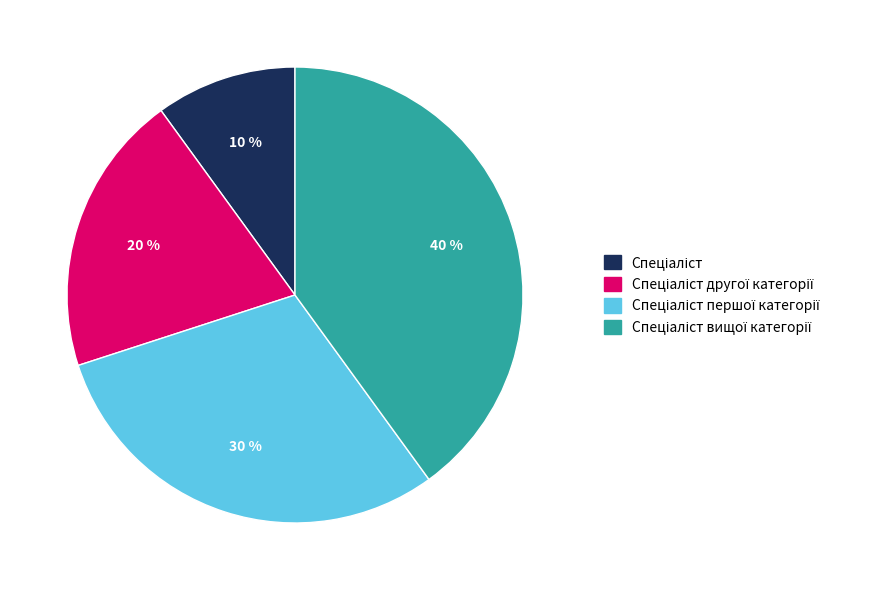

To the nearest percent, what is the difference between the largest and smallest slice percentages?

30%